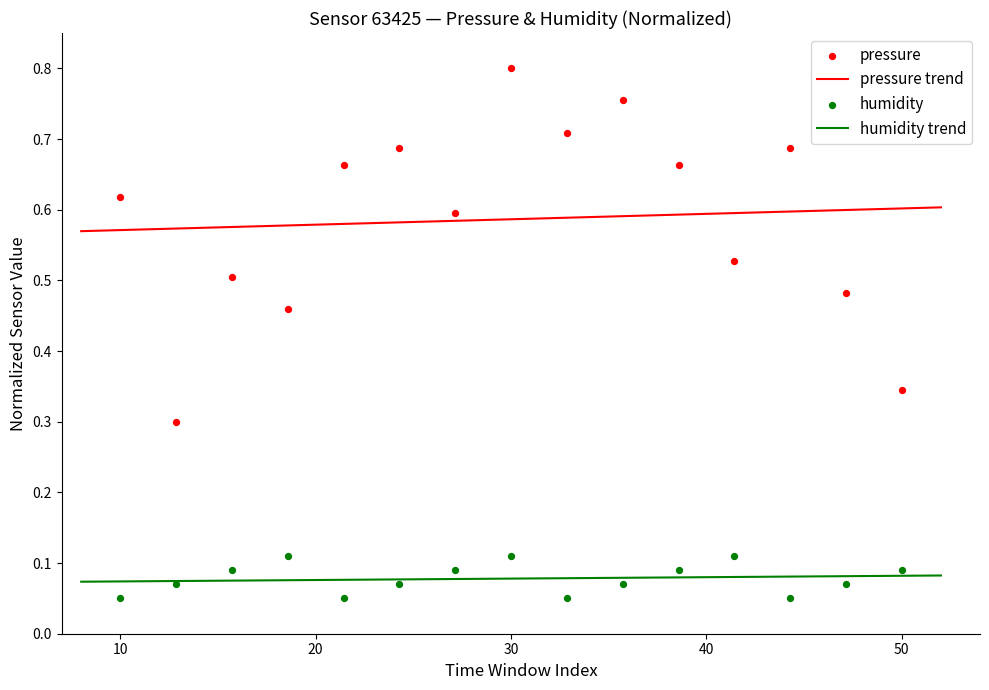

True or false: pressure trend and humidity trend cross at least once.

False